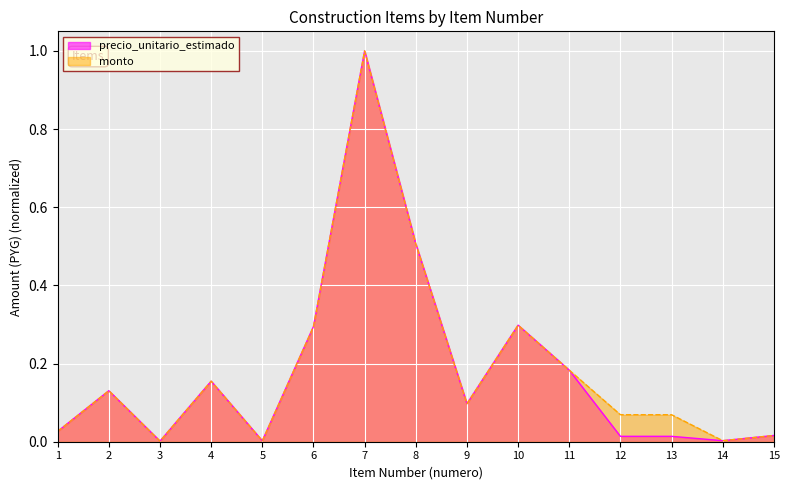

At which category is the sum across all series the highest?

7